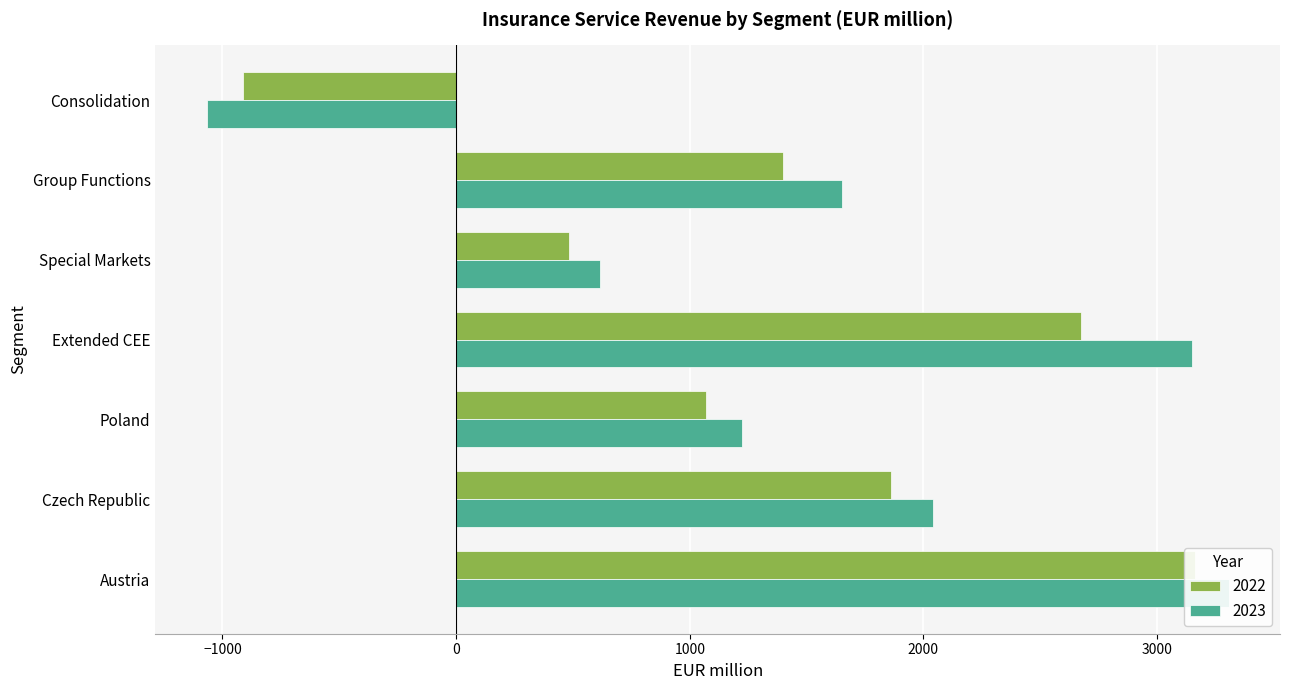

Which label corresponds to the smallest value in the chart?

Consolidation